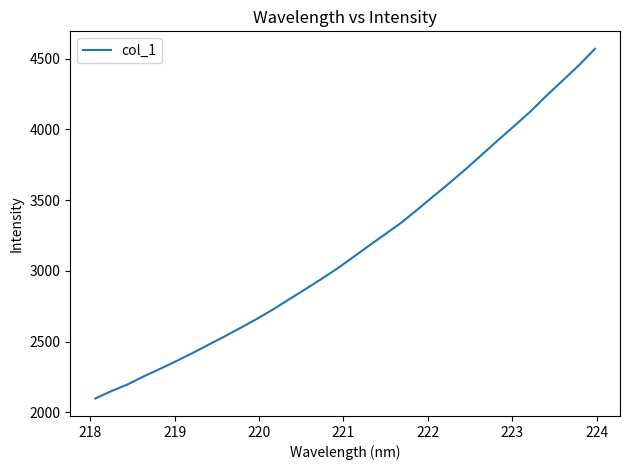

How many series are shown in this chart?

1